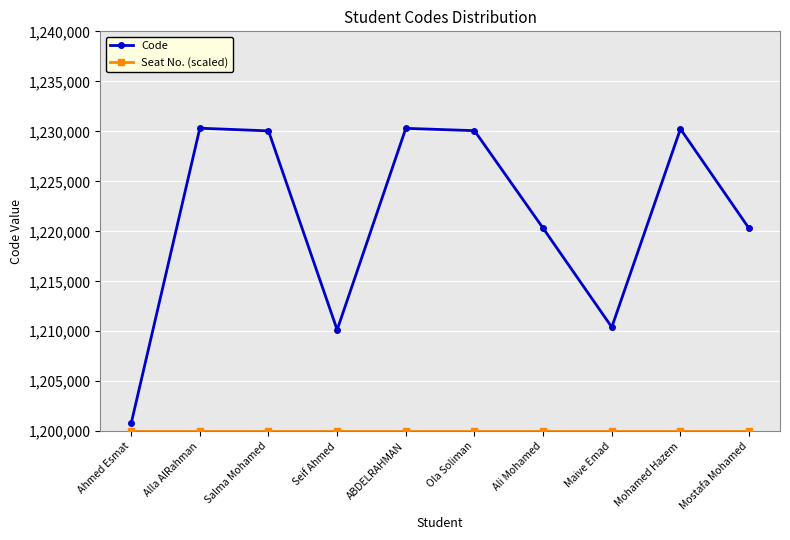

Where is the first local minimum for Code?

Seif Ahmed